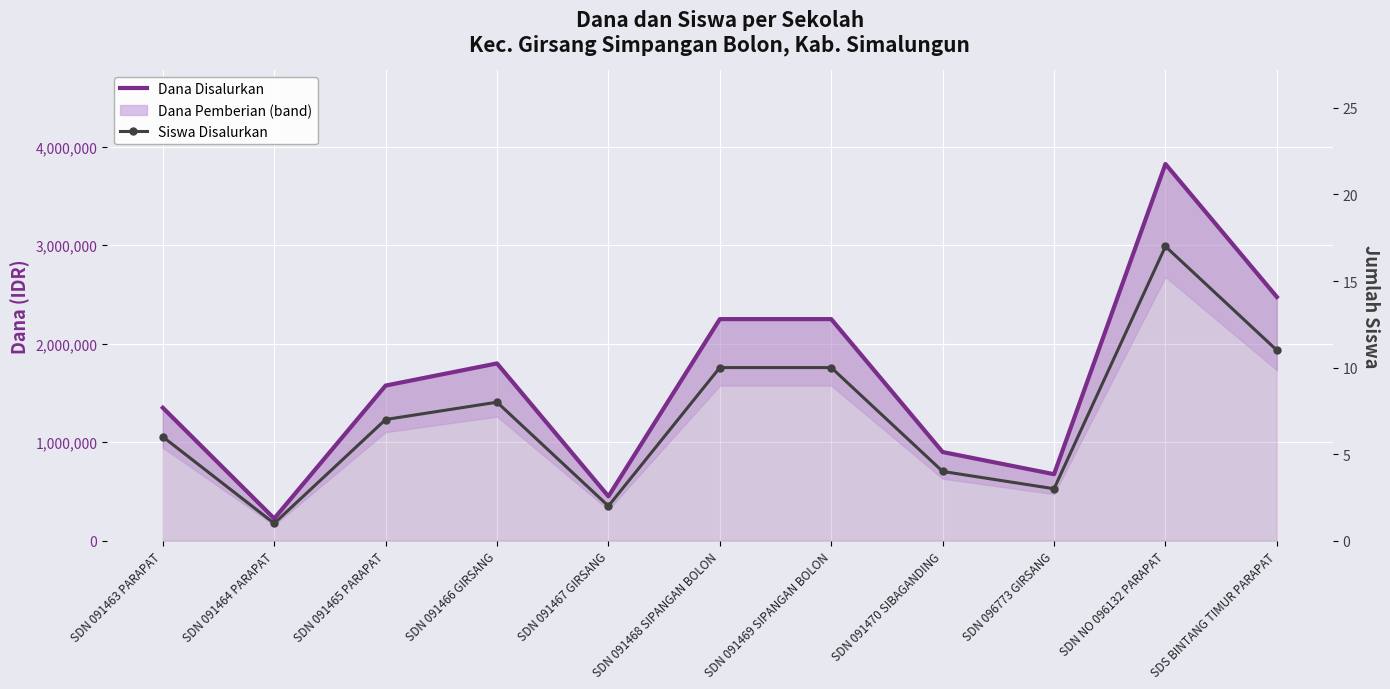

Which series changed the most between SDN 091464 PARAPAT and SDN NO 096132 PARAPAT?

Dana Disalurkan